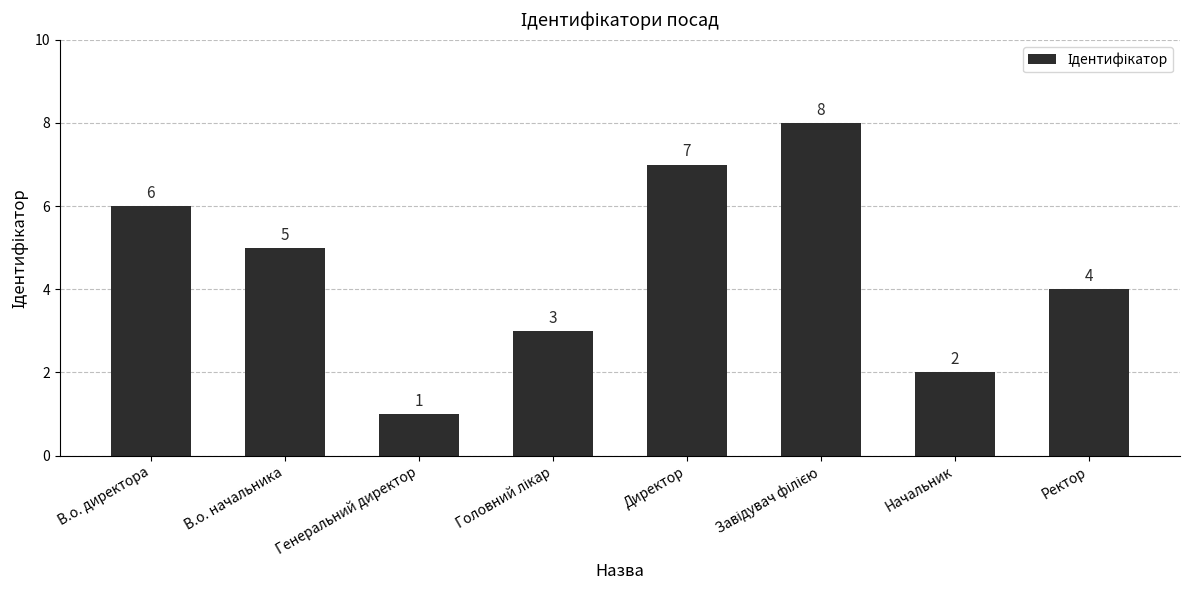

Which category has the lowest value across all series?

Генеральний директор